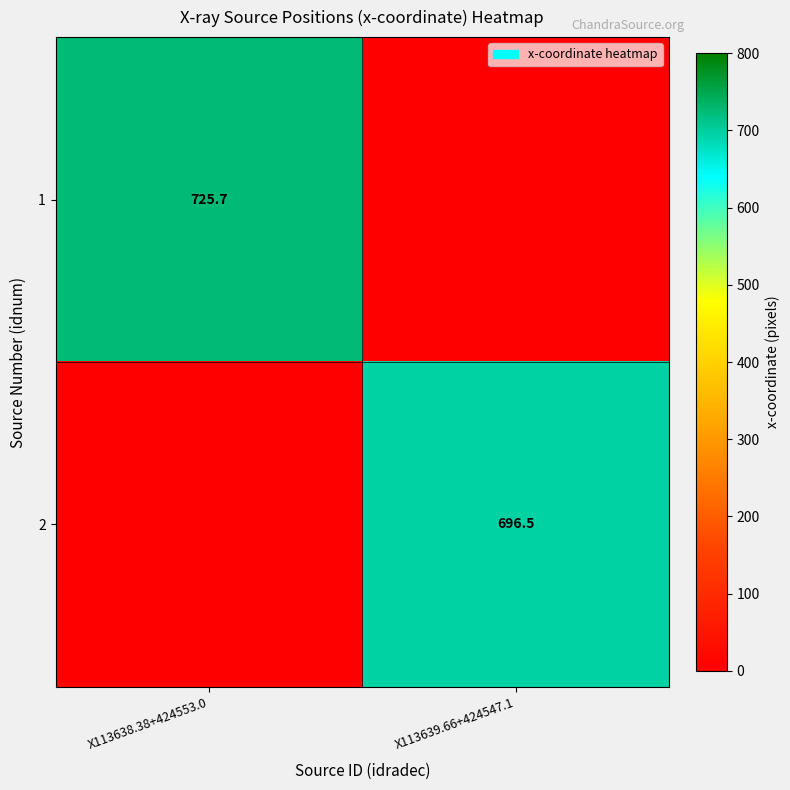

Is it true that 2 equals 696.5 at X113639.66+424547.1?

True